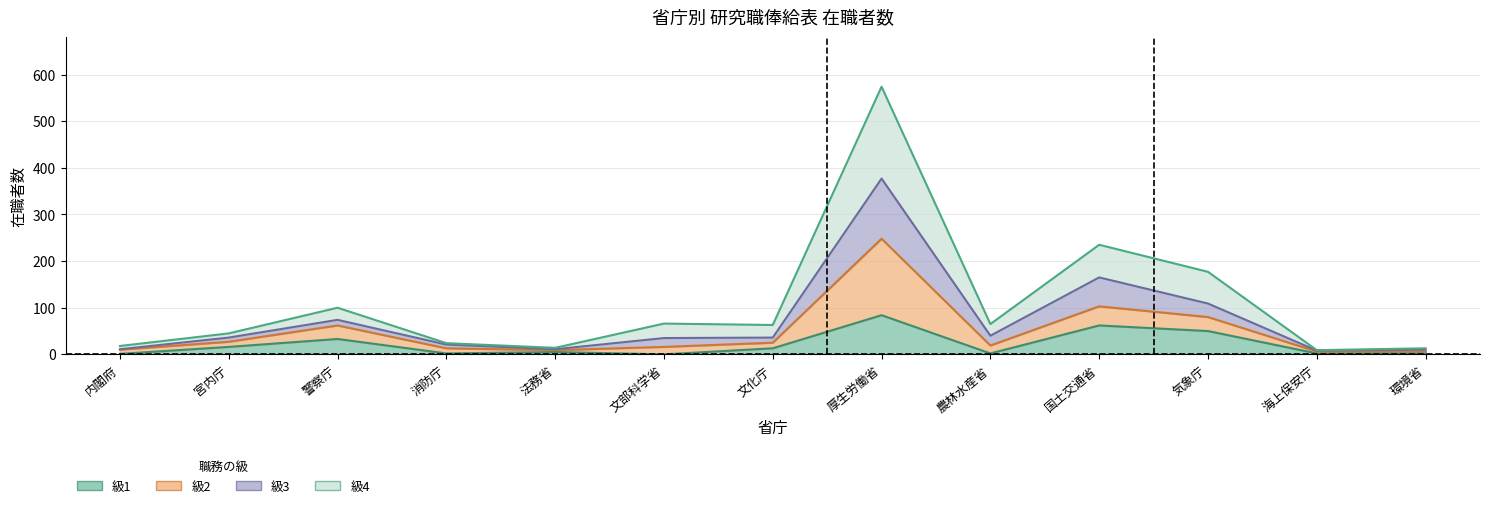

Which category has the highest value in the 級1 series?

厚生労働省